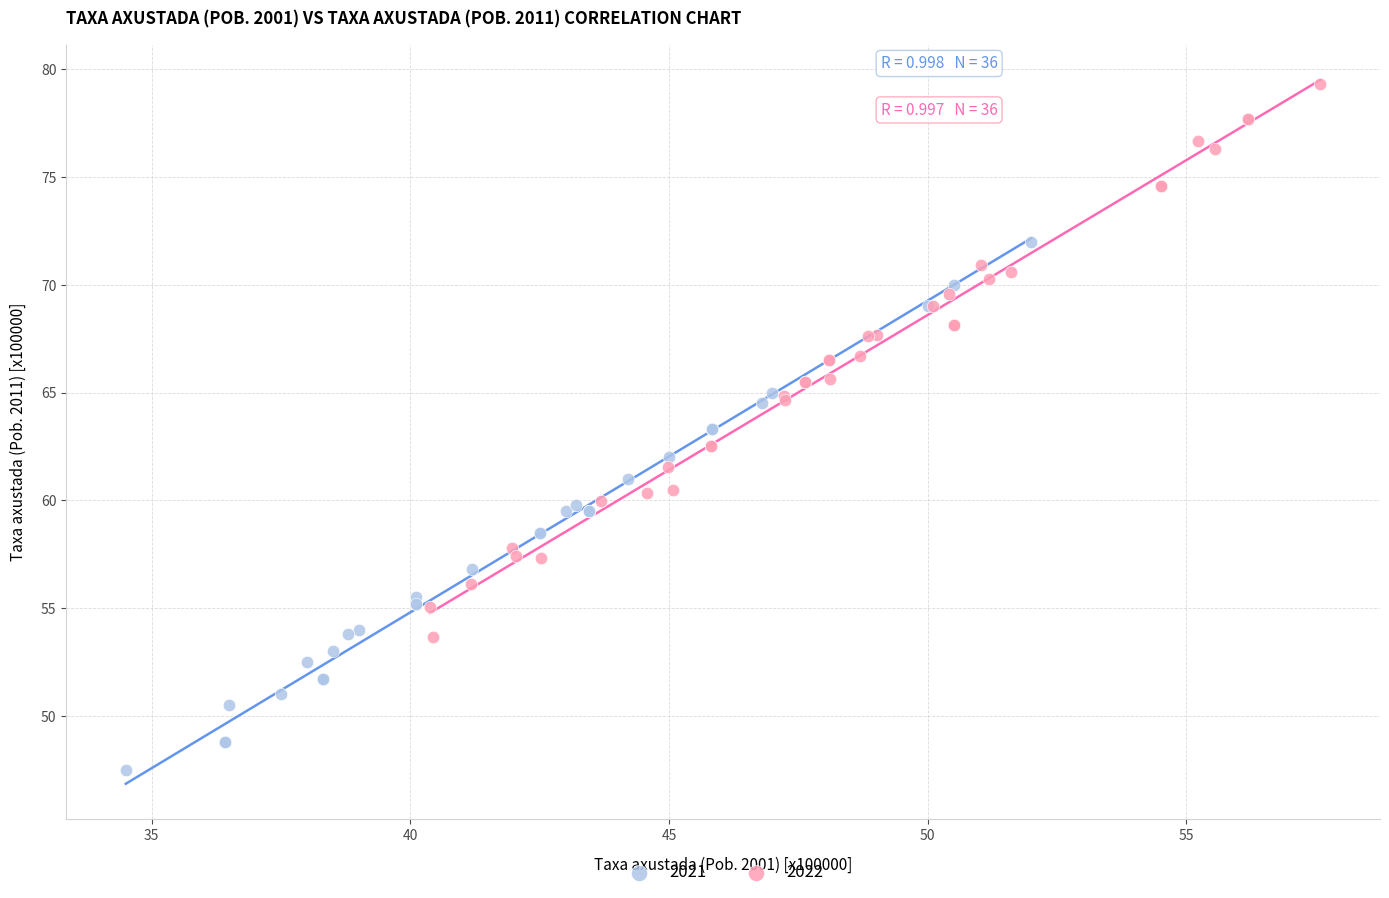

Which series contains the lowest Y value?

2021